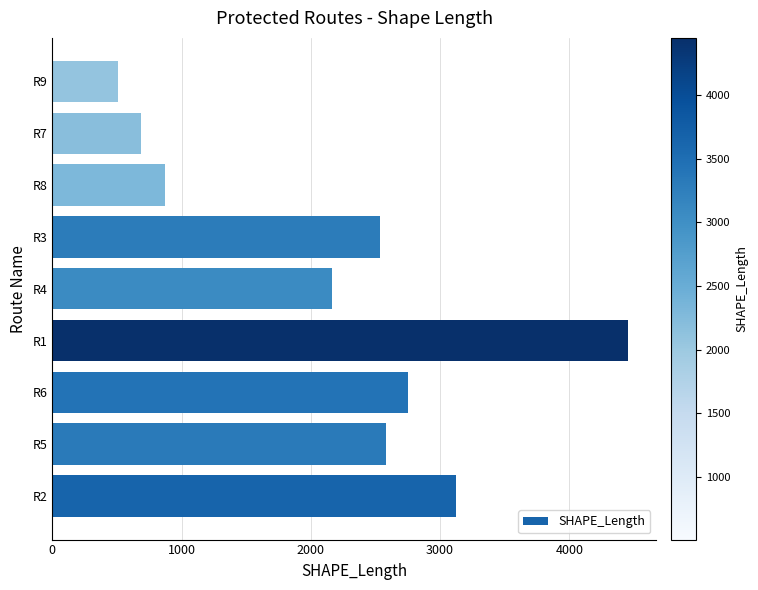

At which category does the chart reach its peak across all series?

R1